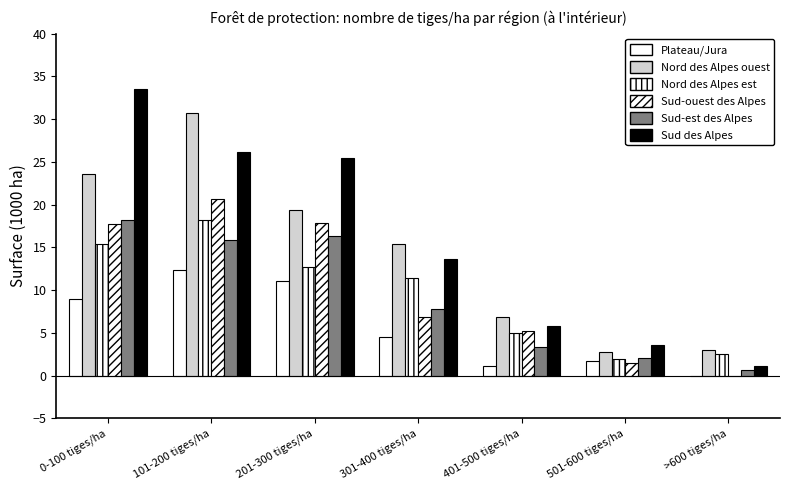

How many positive values does the Sud-ouest des Alpes series have?

6